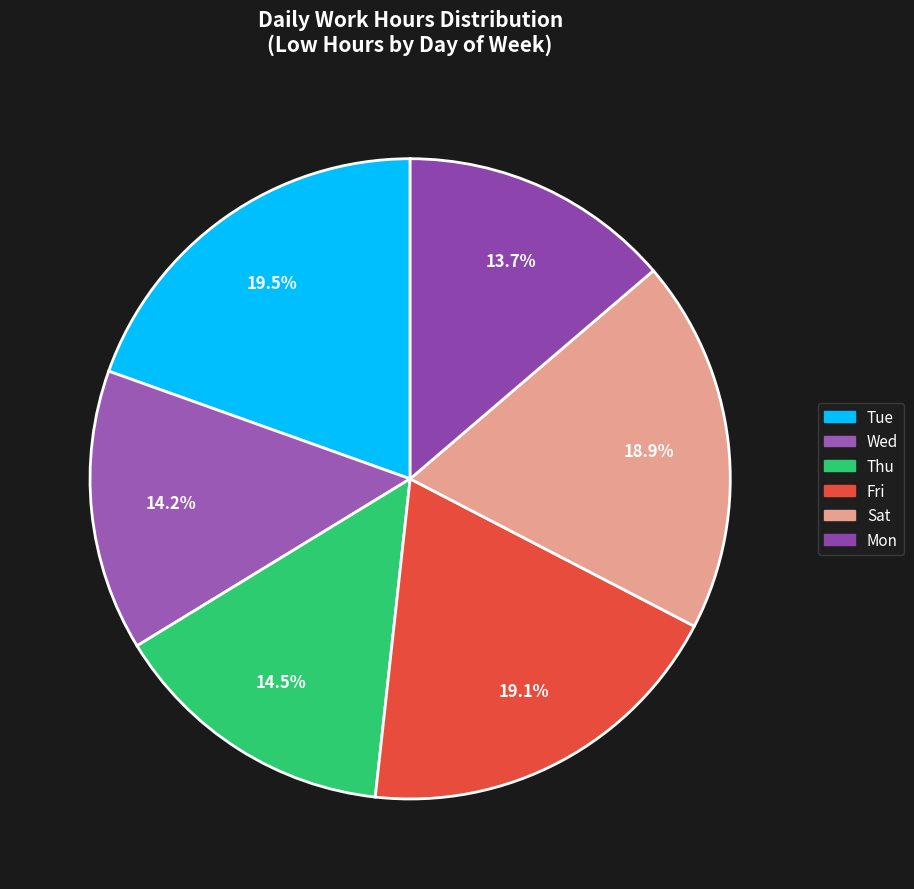

How many slices are in this pie chart?

6